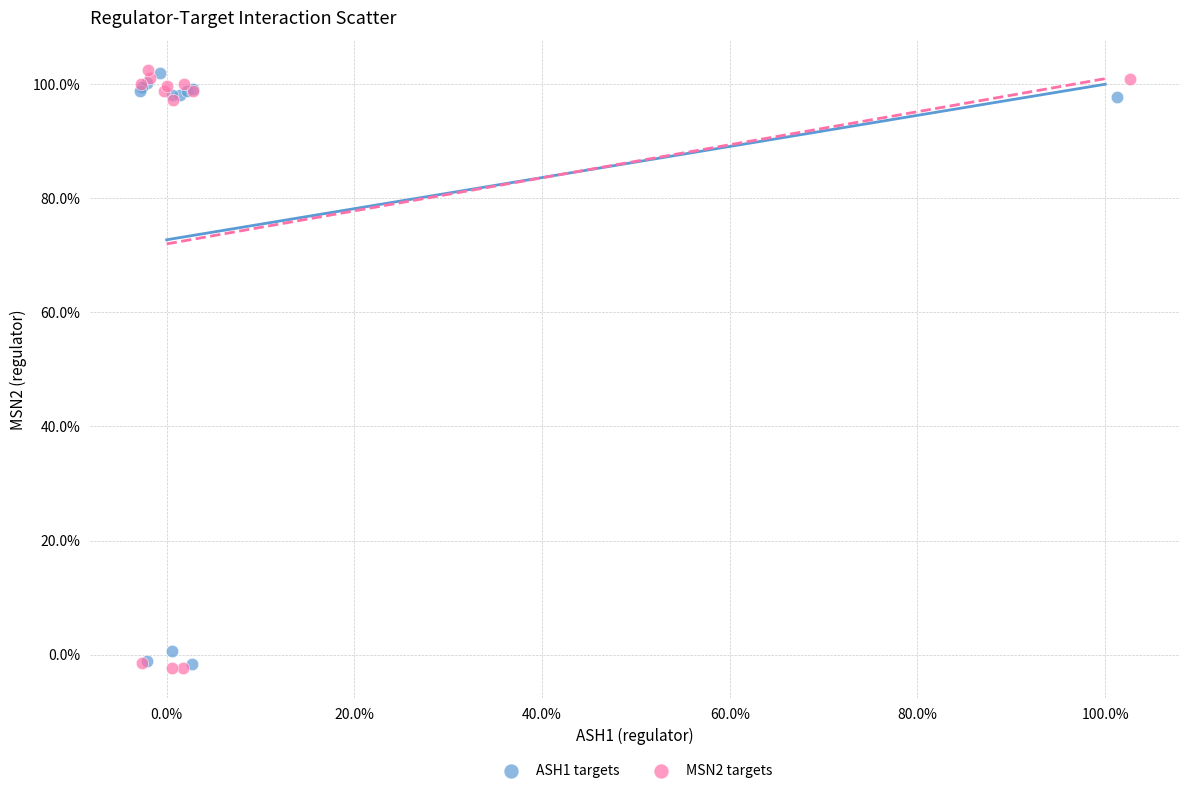

What are all the series names shown in the legend?

ASH1 targets, MSN2 targets